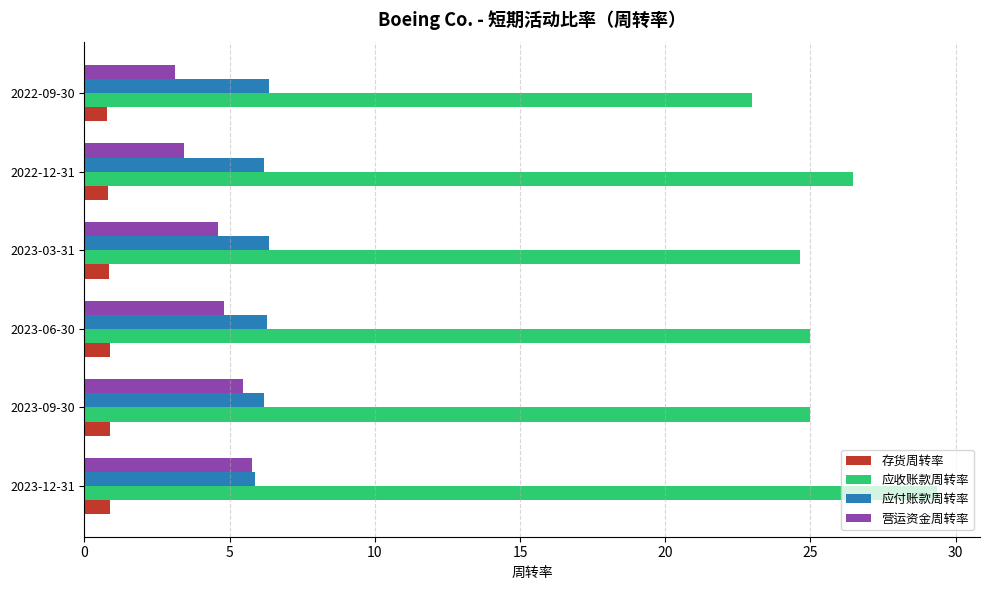

What is the difference between the second highest and minimum values in the 存货周转率 series?

0.1